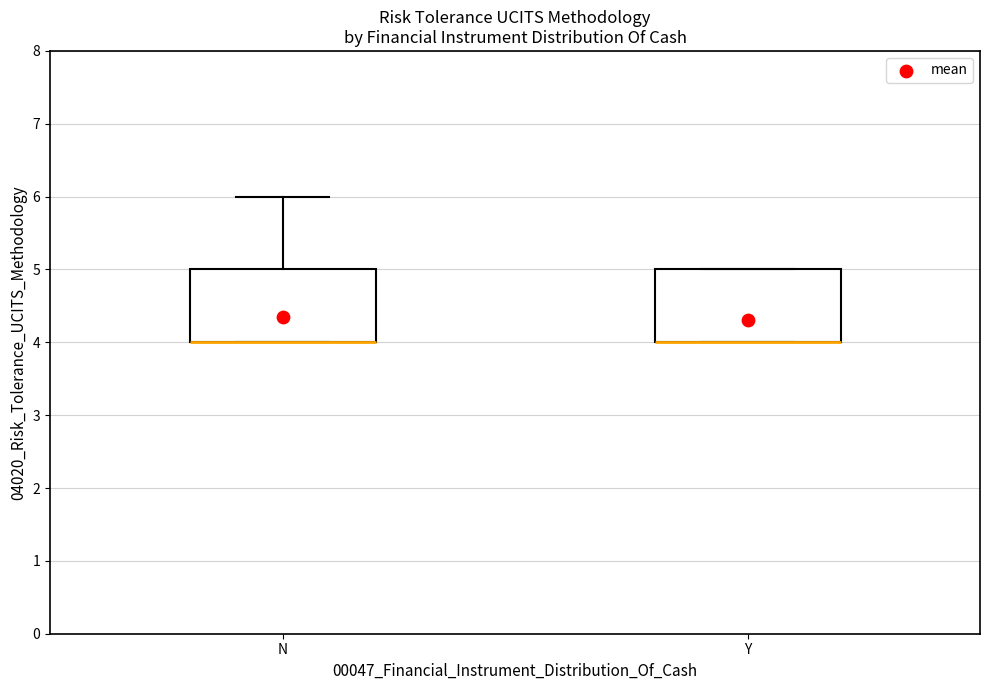

Where is the upper edge of the box for Y on the y-axis? The values are not printed on the chart, so give them approximately, as read against the axis.

5